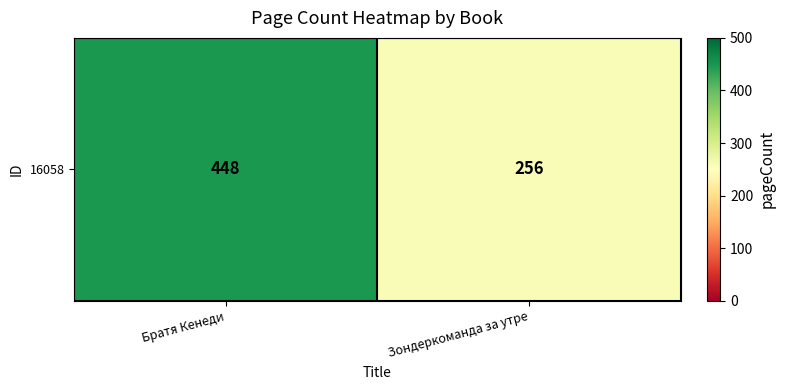

Is it true that the value at Зондеркоманда за утре is 256?

True